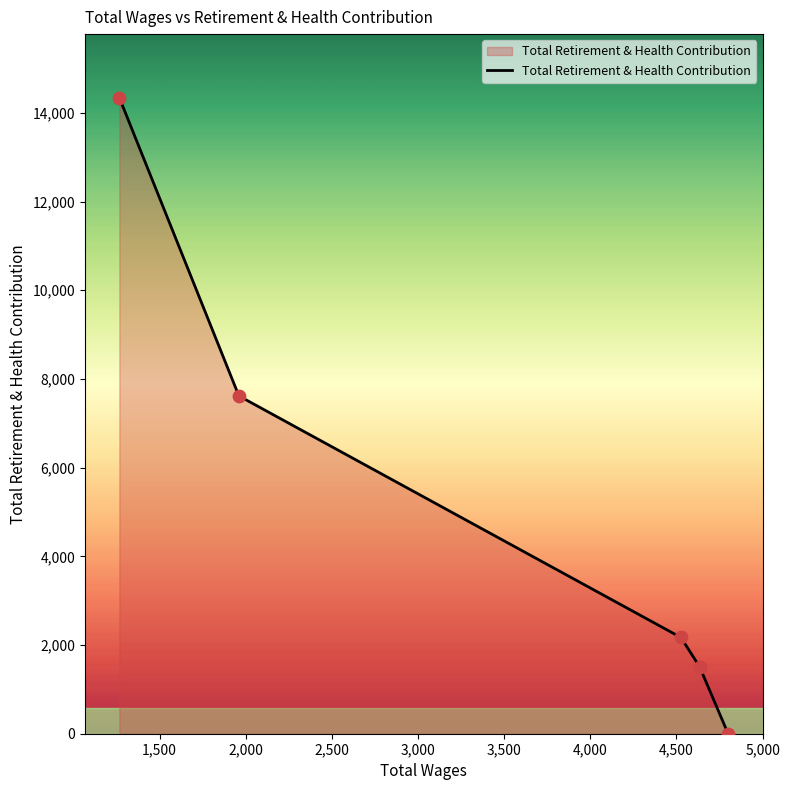

What is the difference between the maximum and minimum values?

14342